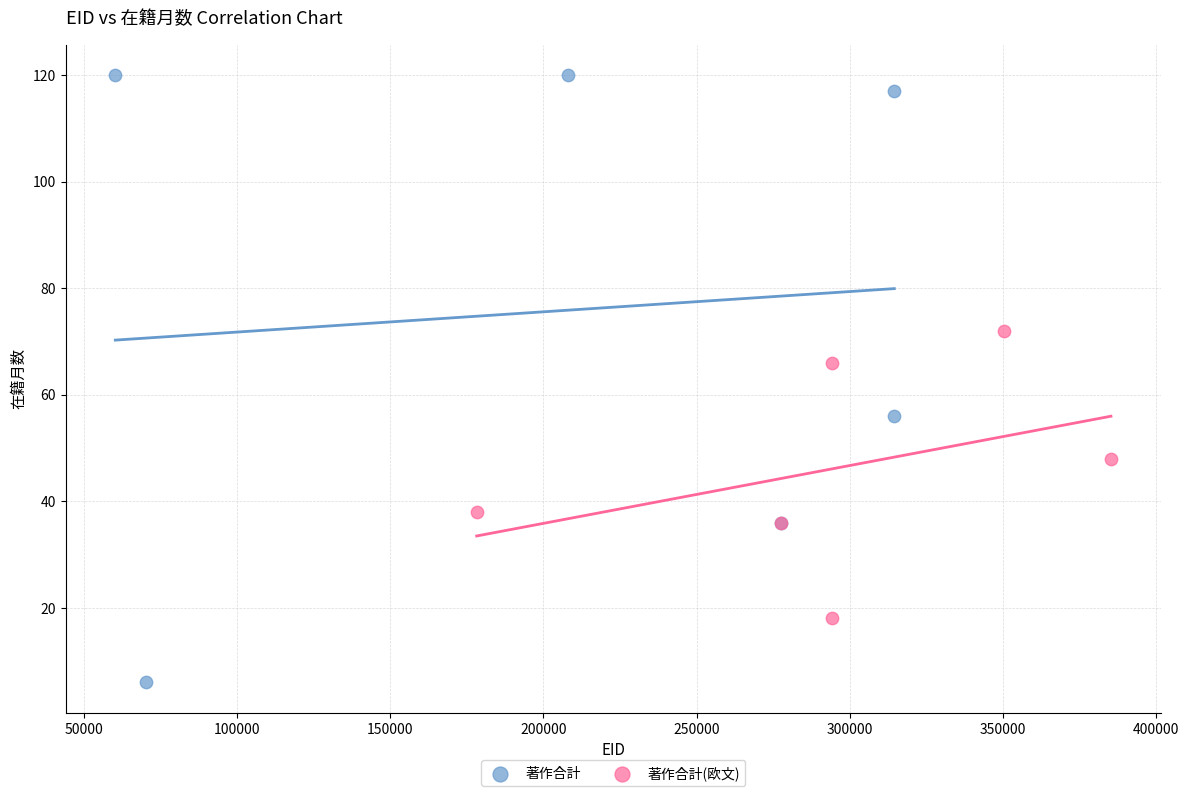

Which series contains the lowest Y value?

著作合計